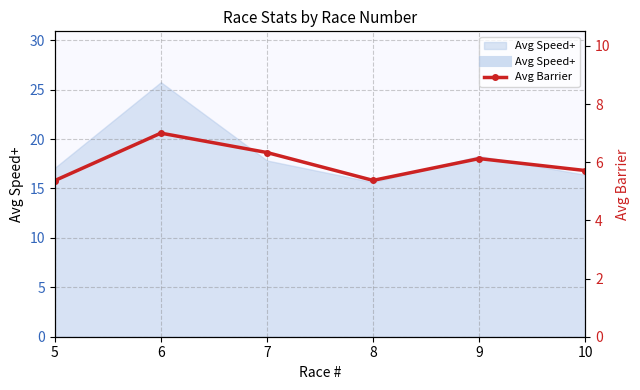

Rank the categories by value from highest to lowest.

6, 7, 9, 10, 8, 5